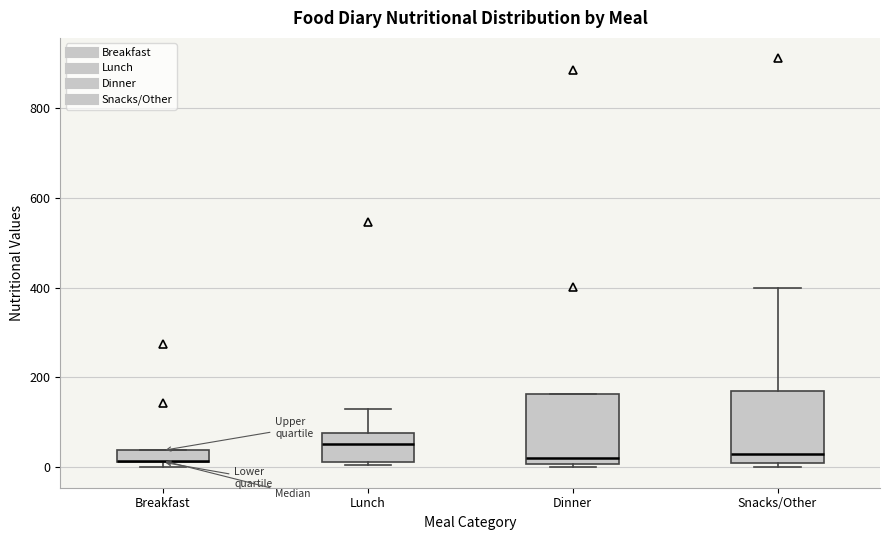

Where is the upper edge of the box for Lunch on the y-axis? The values are not printed on the chart, so give them approximately, as read against the axis.

80